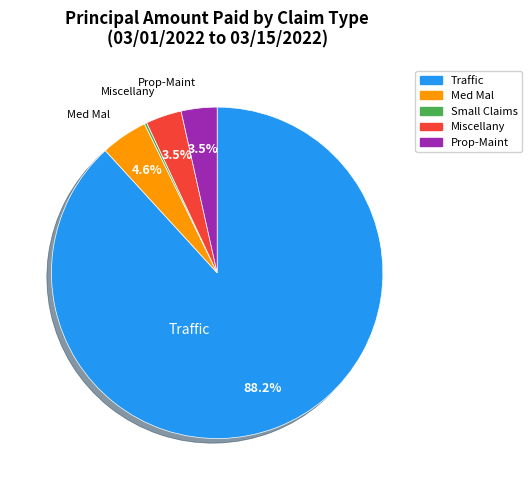

Is there any slice that represents more than half of the pie?

Yes